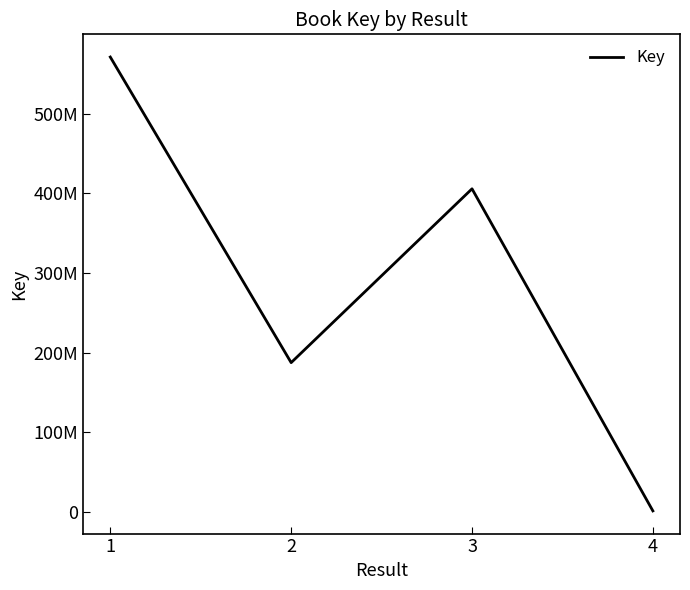

Reading right to left, transcribe all the data shown in this chart.

1289856	405609814	187396775	571047104